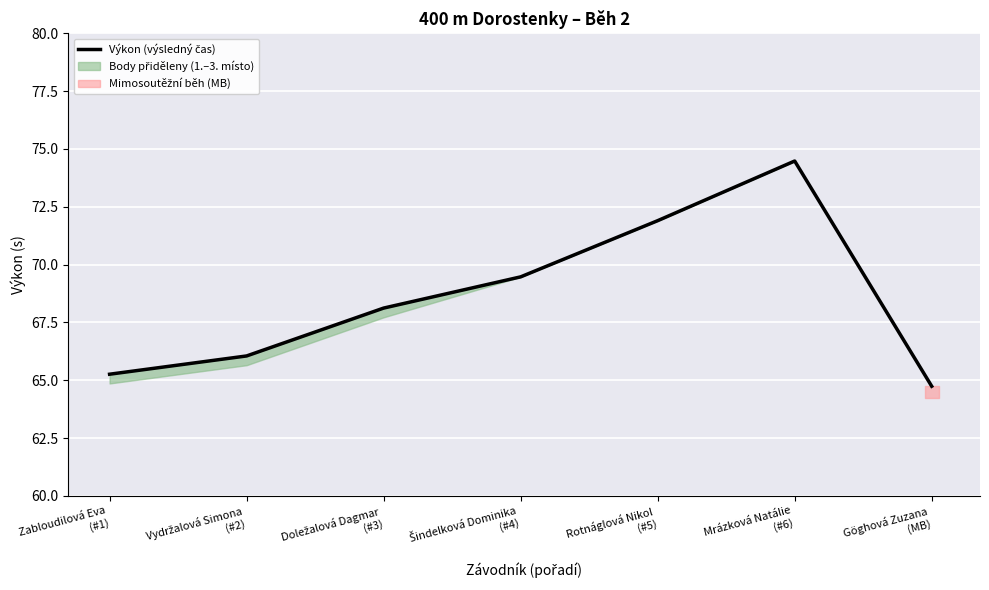

Reading right to left, list all the values displayed in this chart.

64.7	74.5	71.9	69.5	68.1	66.0	65.3